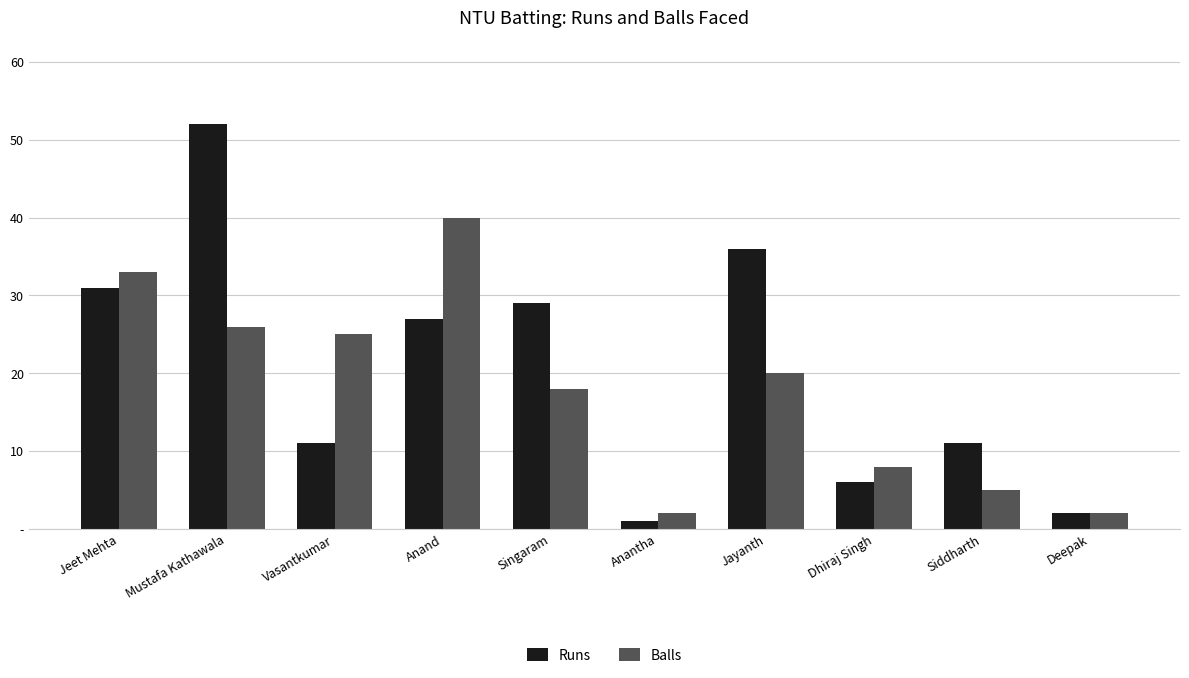

Rank the series at Dhiraj Singh from lowest to highest value.

Runs, Balls